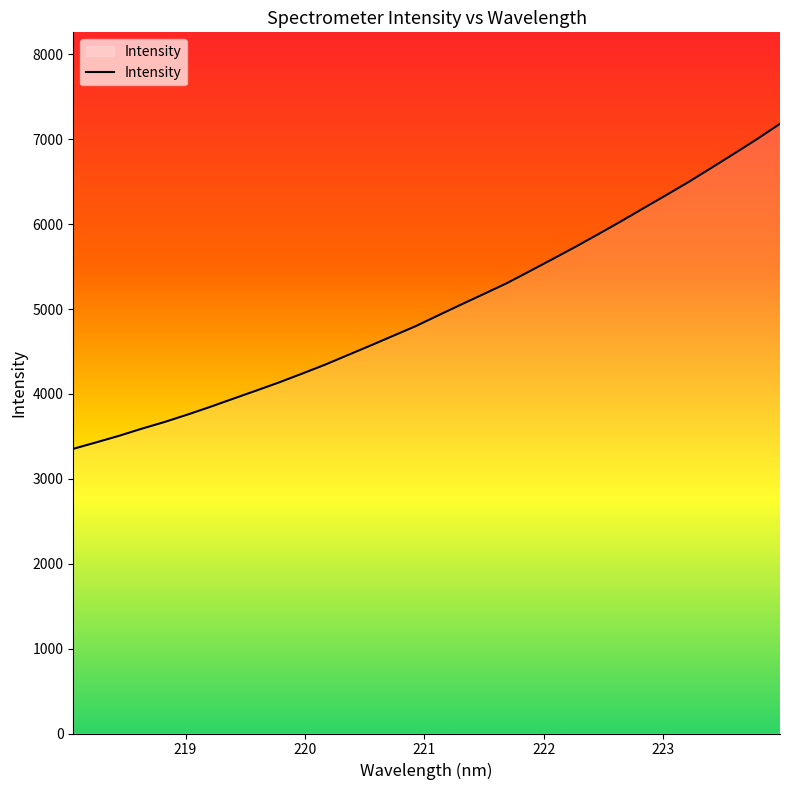

What is the greatest value displayed?

7182.0